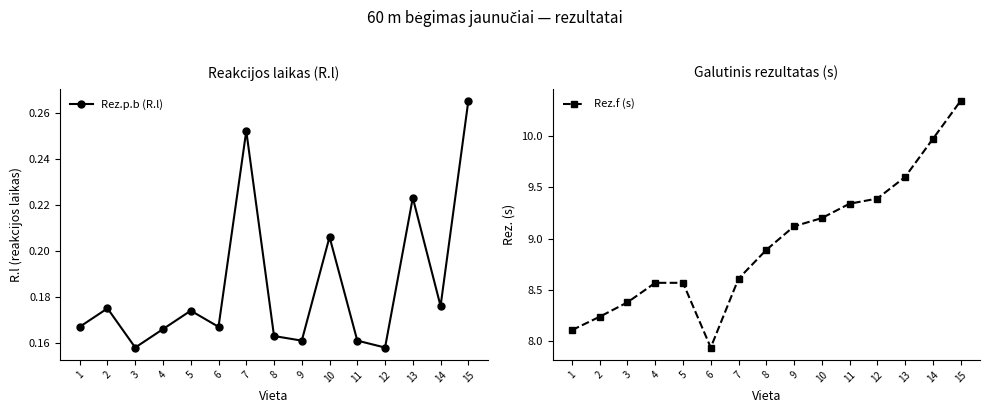

Where is Rez.p.b (R.l) nearest to the value 0?

3